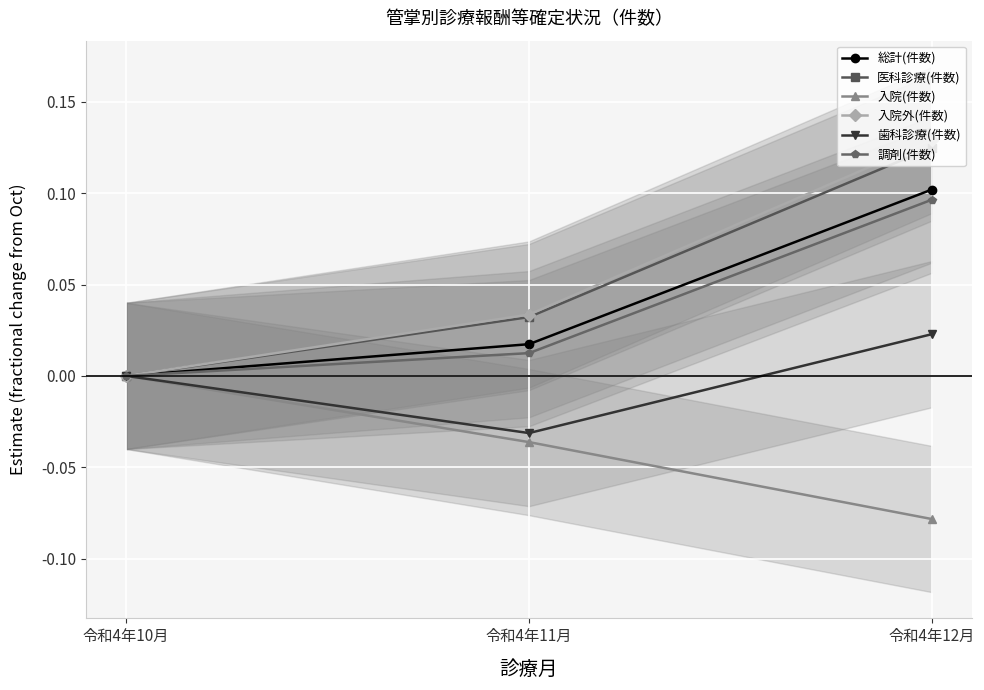

What is the label of the 2nd point from the right?

令和4年11月